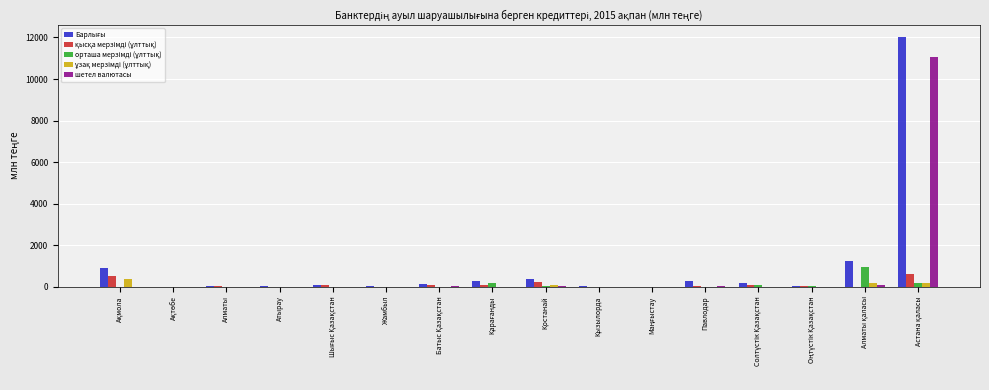

The шетел валютасы series shows 5470.5 at Жамбыл. True or false?

False